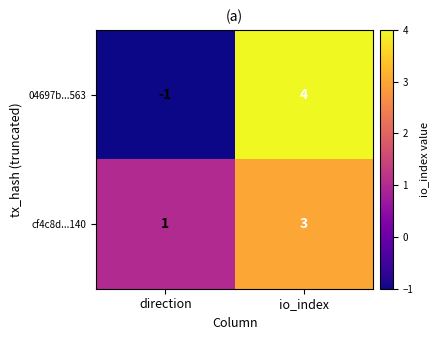

How many values in the cf4c8d...140 series are below 3?

1